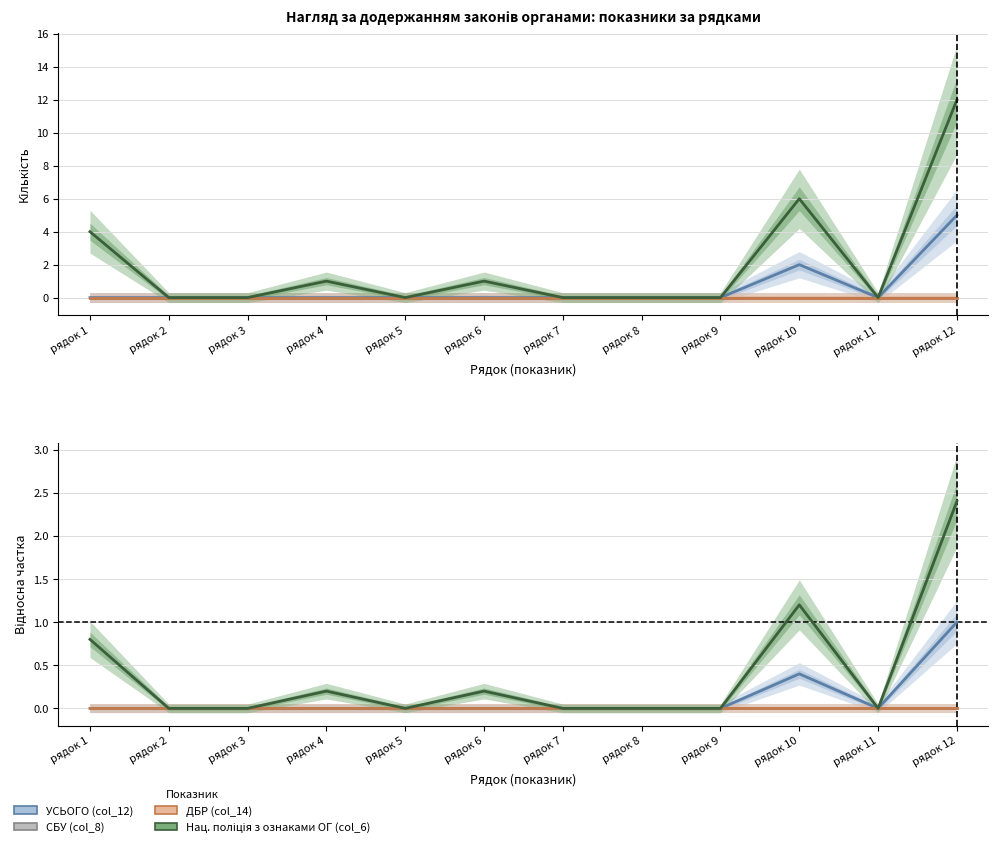

In УСЬОГО (col_12), how many points are lower than both neighbors (excluding endpoints)?

1